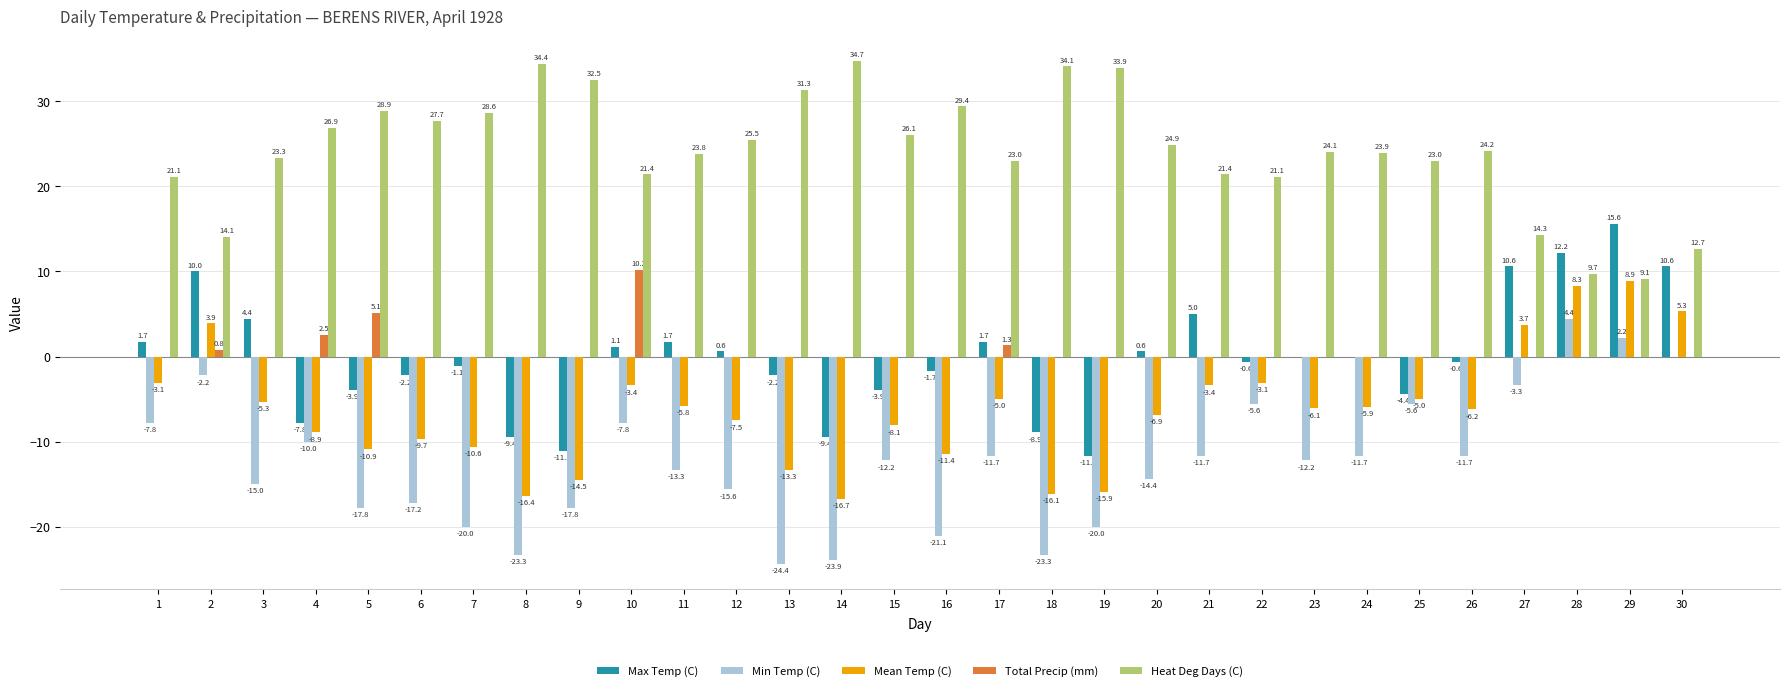

Which label corresponds to the largest value in the chart?

14